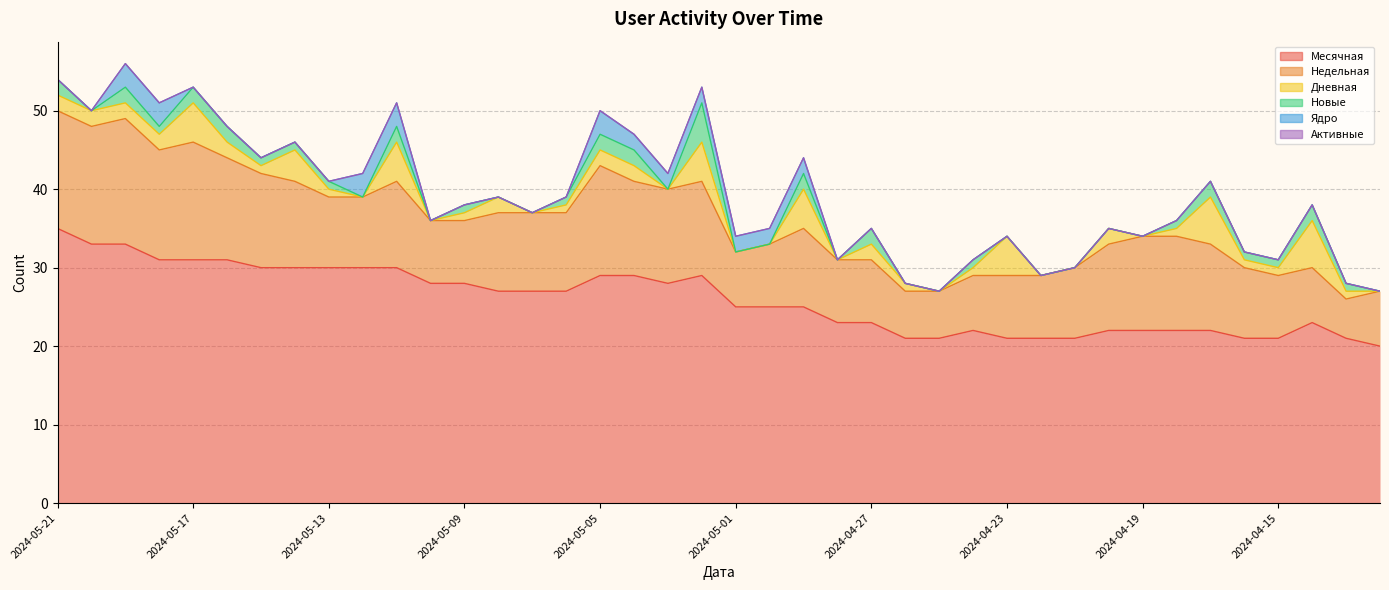

Which series has the largest range (max minus min)?

Месячная